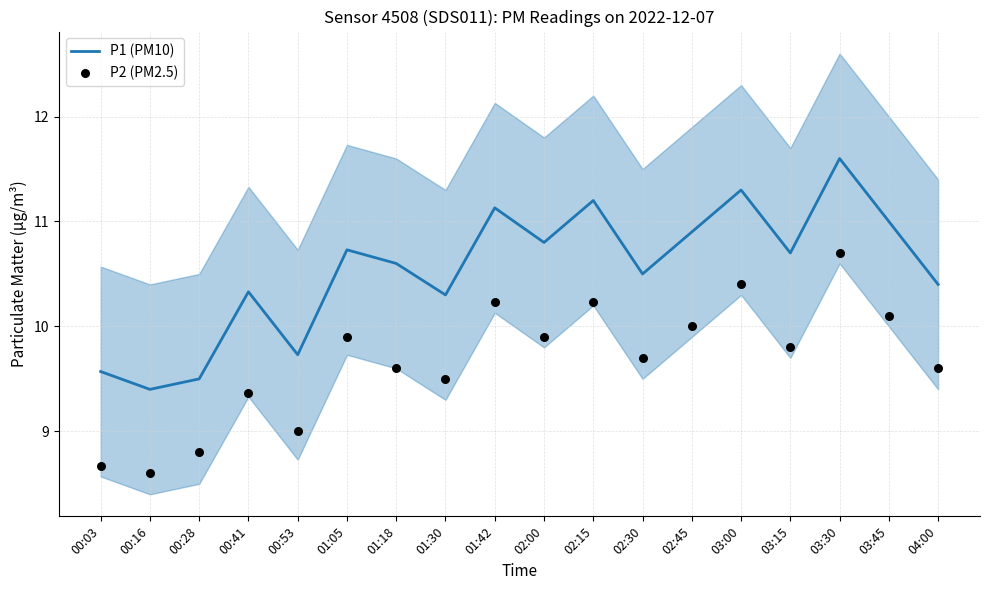

Which series has the largest Y range (max minus min)?

P1 (PM10)